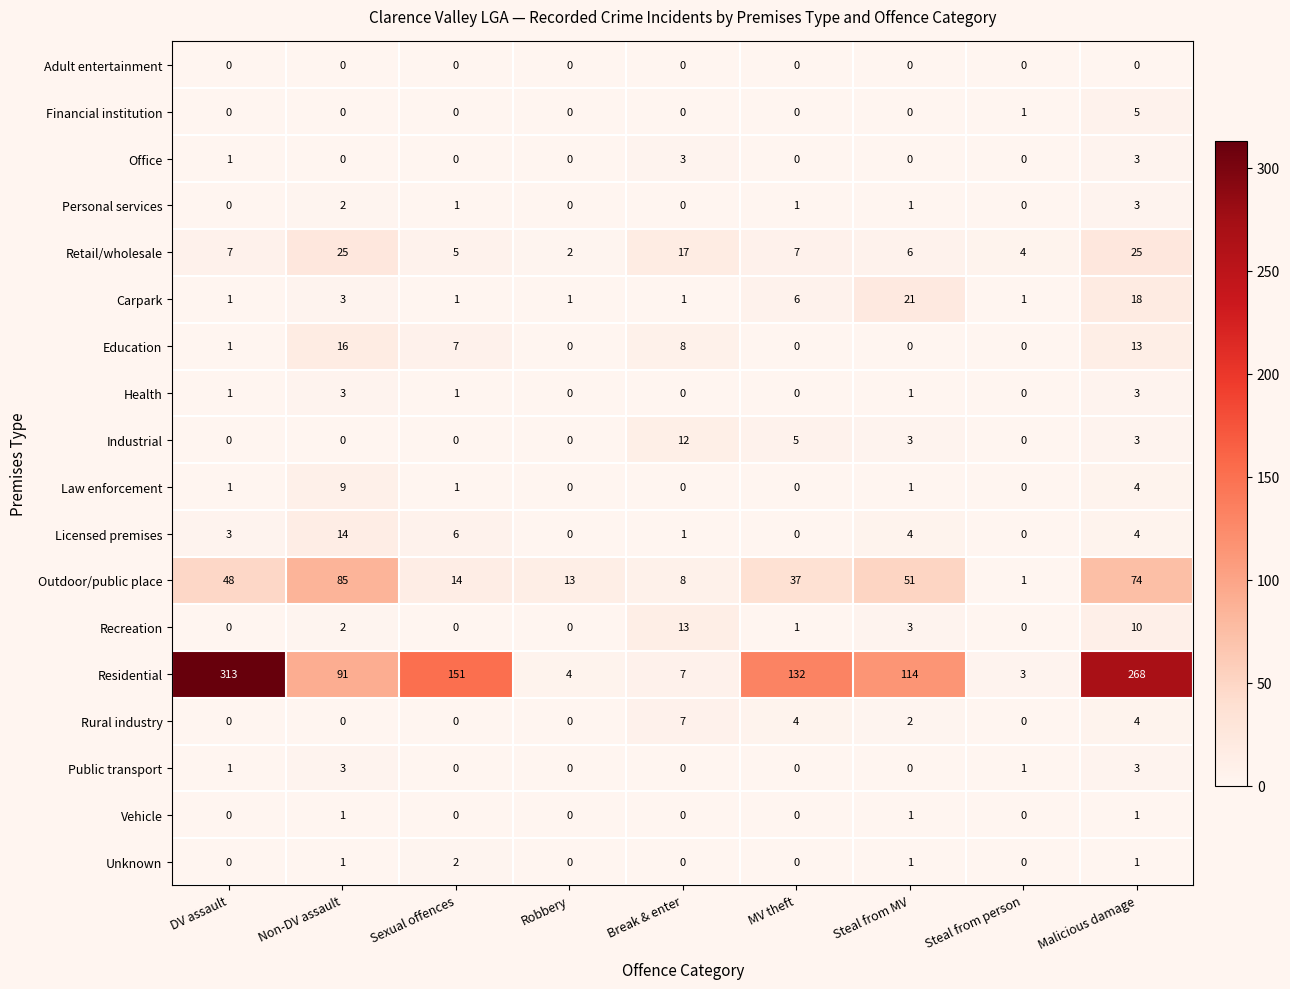

The value of Retail/wholesale at Sexual offences is 2. True or false?

False